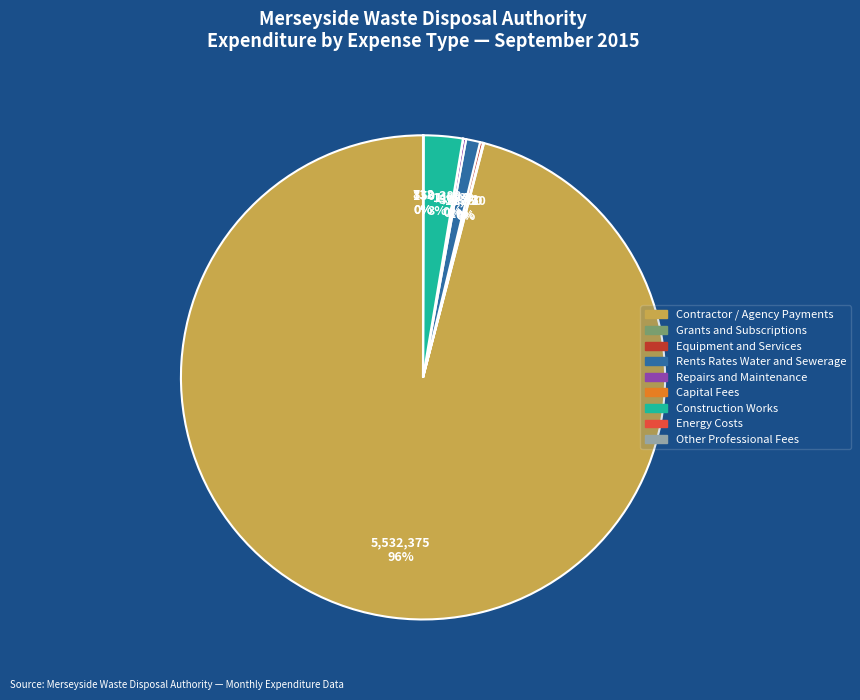

To the nearest percent, what is the difference between the largest and smallest slice percentages?

96%